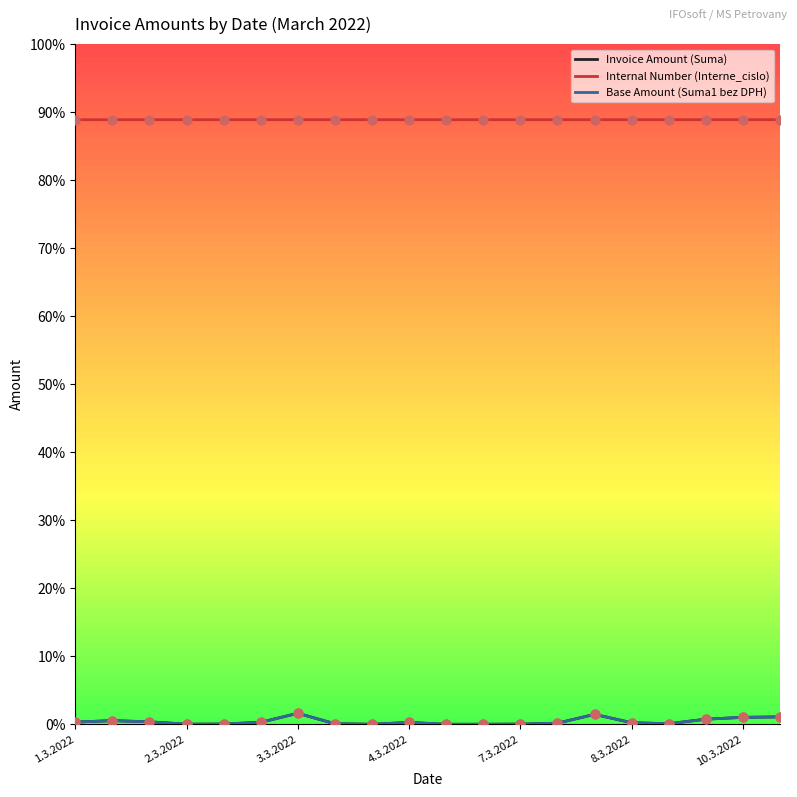

What are all the series names shown in the legend?

Invoice Amount (Suma), Internal Number (Interne_cislo), Base Amount (Suma1 bez DPH)